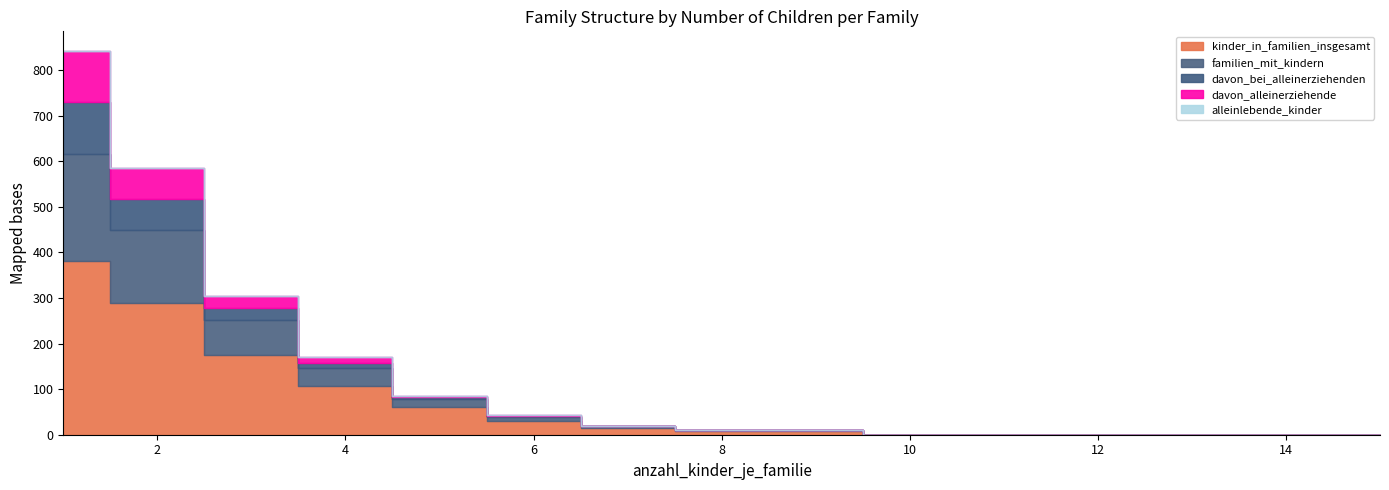

What is the maximum value for kinder_in_familien_insgesamt?

381